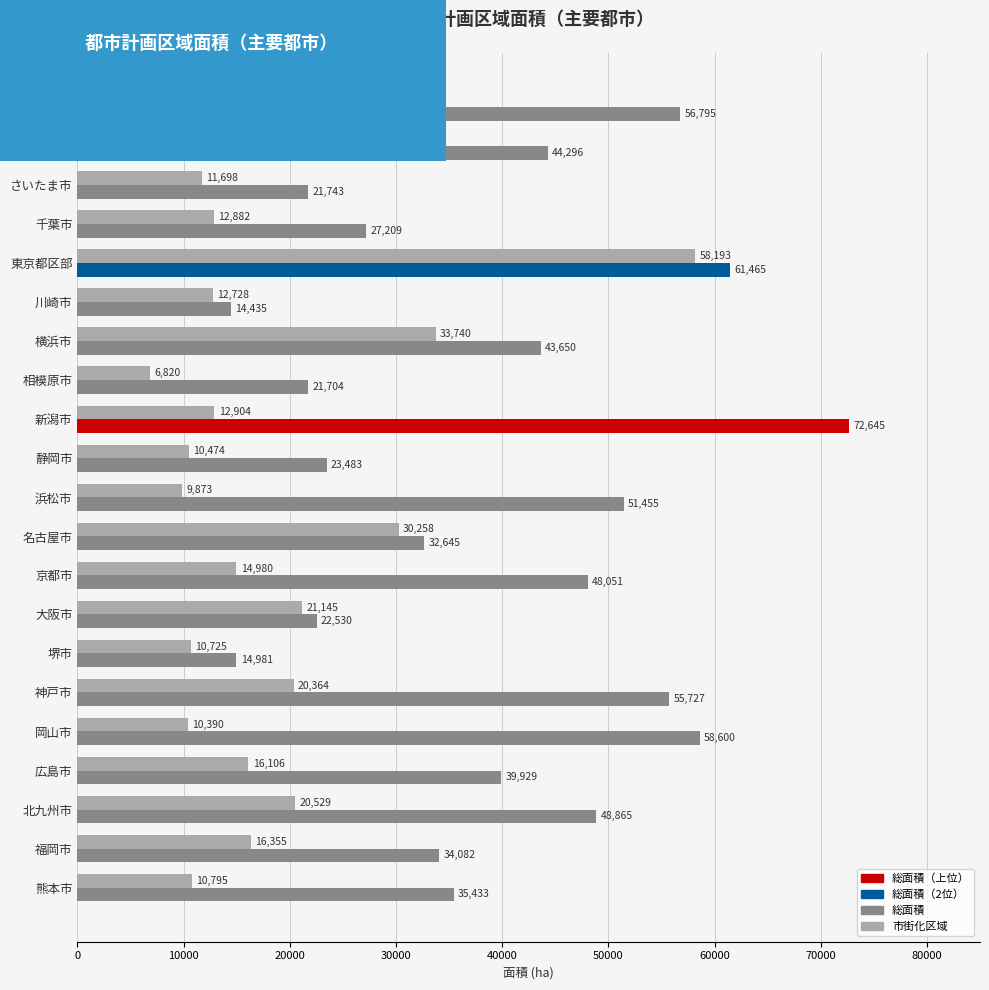

Where is 市街化区域 nearest to the value 32506?

横浜市